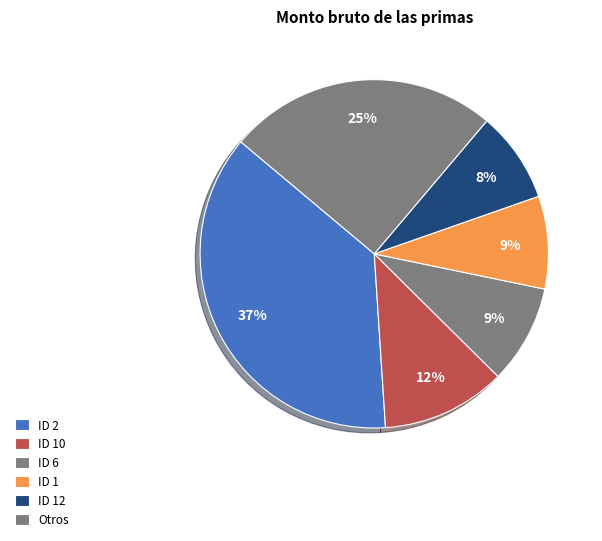

How many slices are in this pie chart?

6